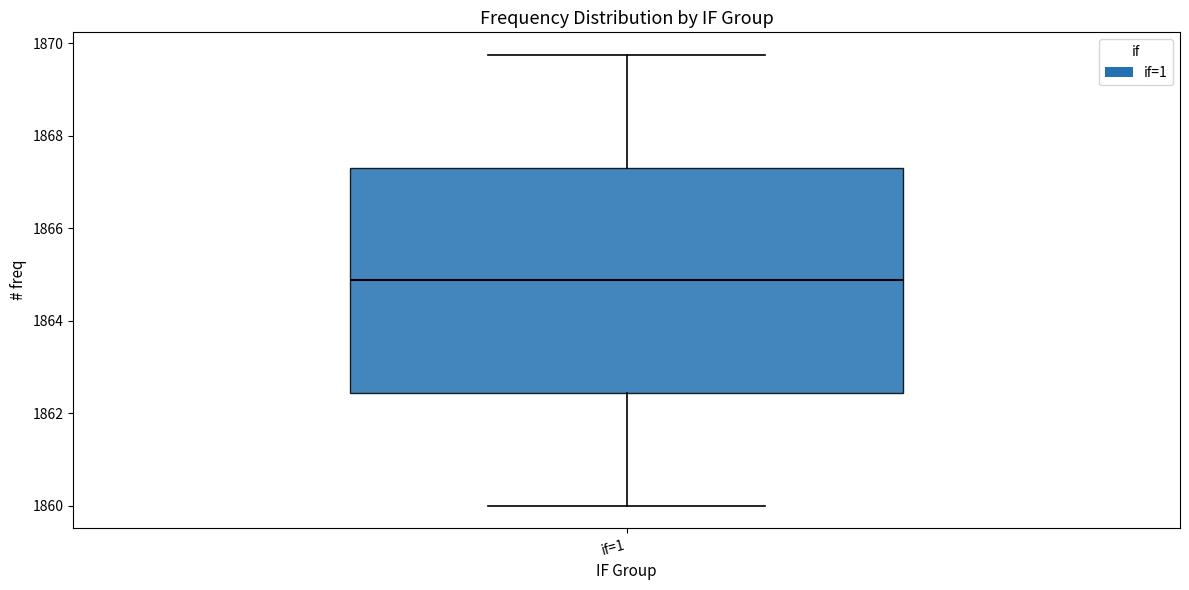

Where is the lower edge of the box for if=1 on the y-axis? The values are not printed on the chart, so give them approximately, as read against the axis.

1862.4